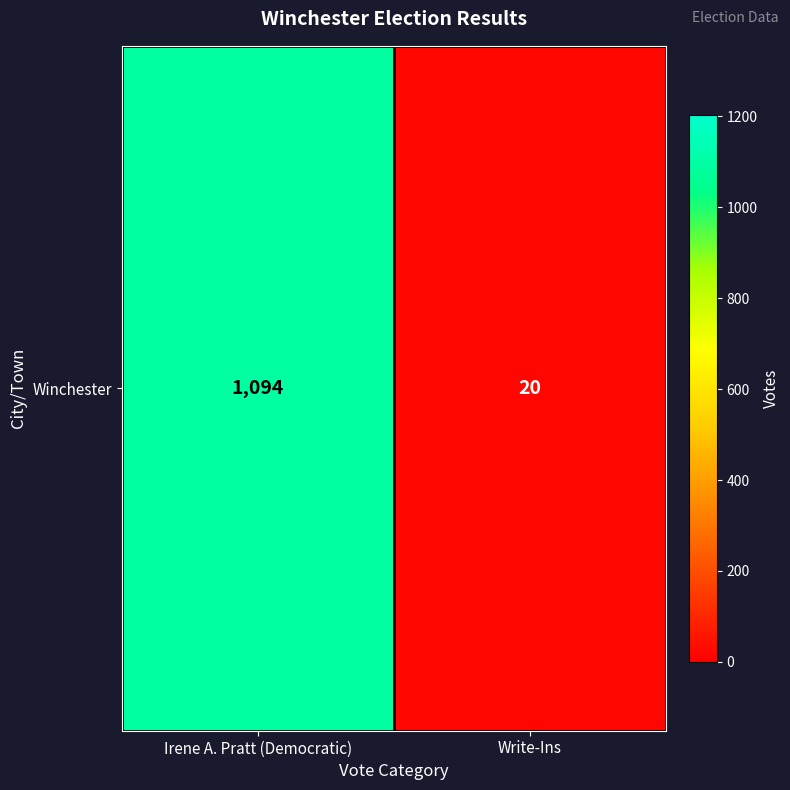

What is the change in value from Irene A. Pratt (Democratic) to Write-Ins?

-1074